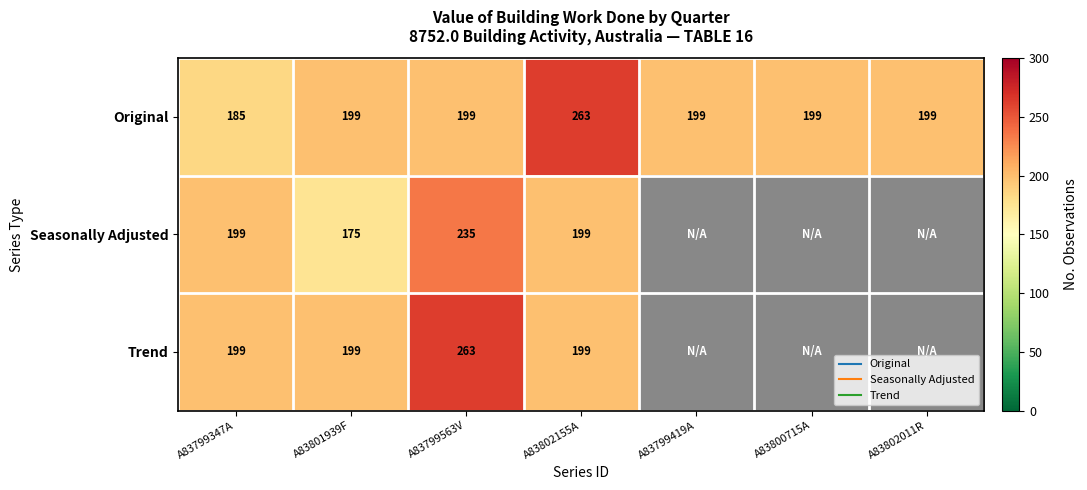

Is the value of Original at A83799419A greater than the value of Seasonally Adjusted at A83802011R?

Yes